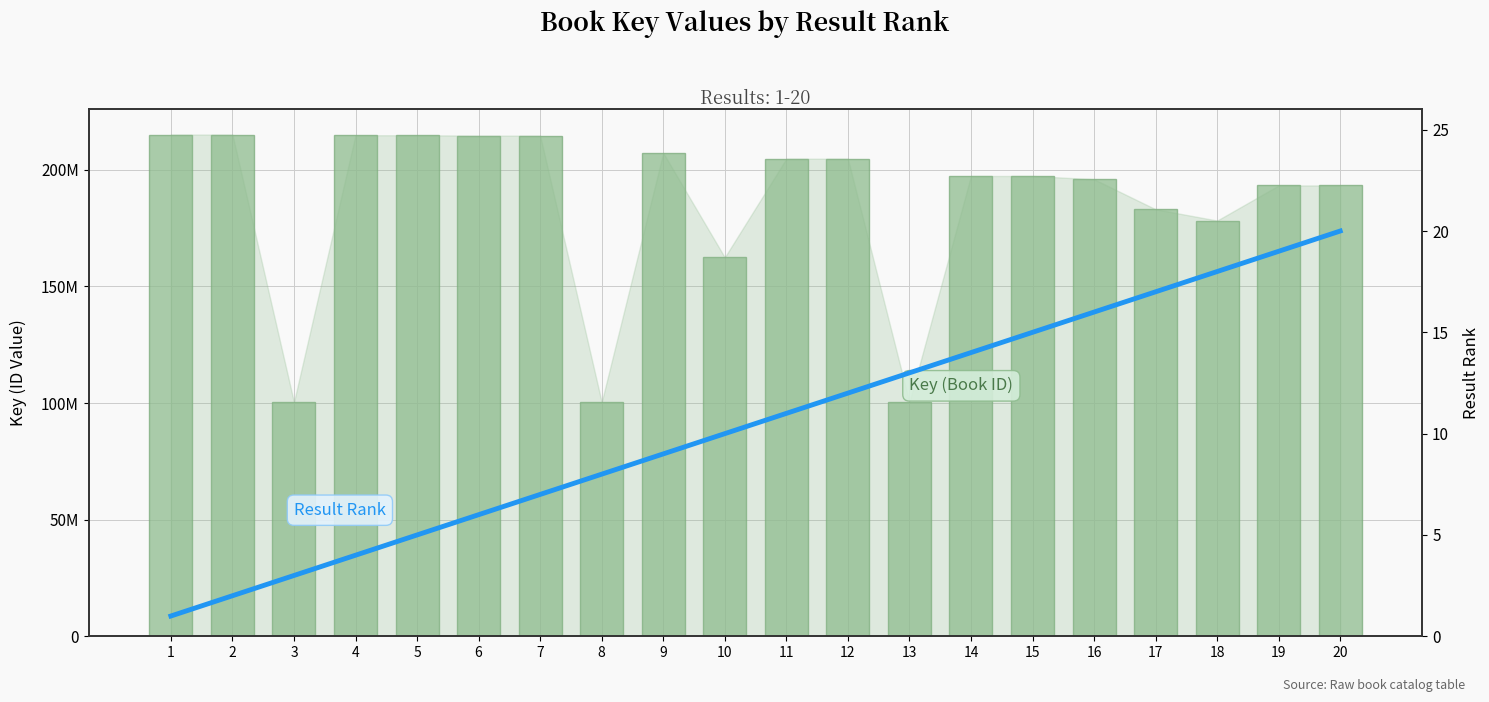

Is it true that Result Rank equals 15 at 15?

True